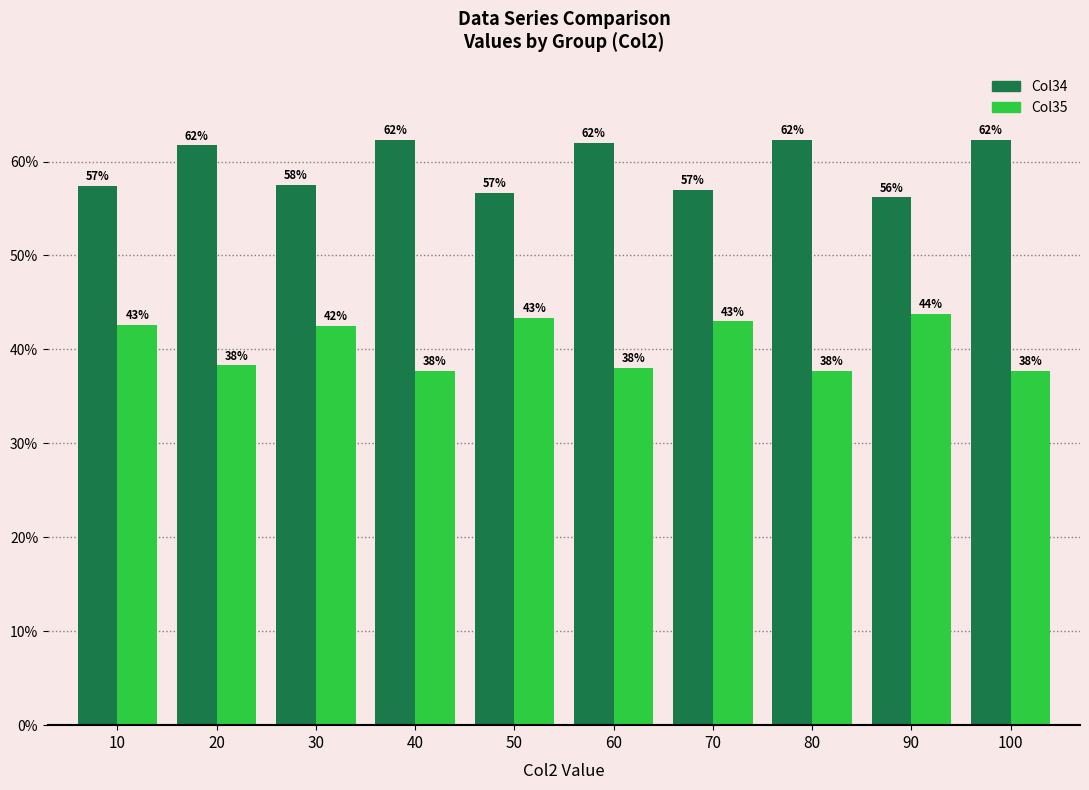

What is the approximate value of Col34 at 40?

62.3